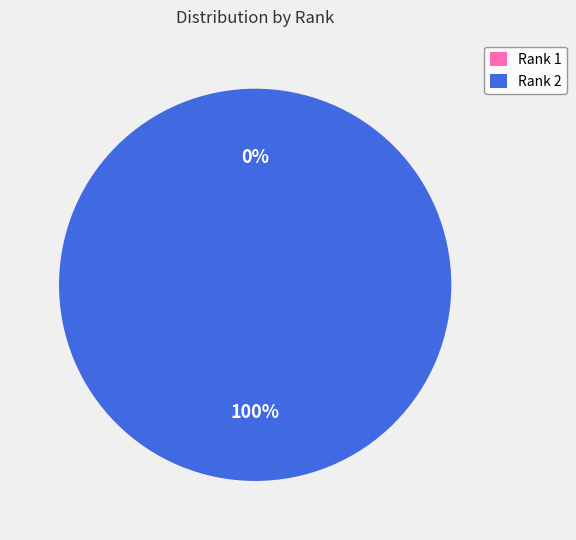

To the nearest percent, what is the difference between the largest and smallest slice percentages?

100%